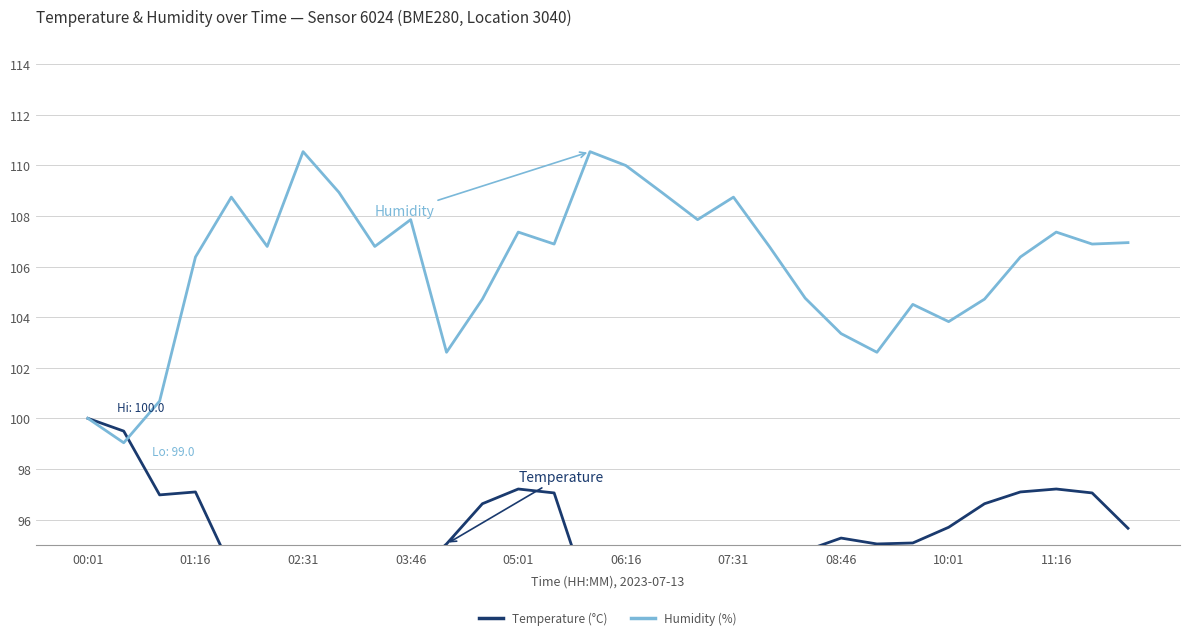

After their last crossing, which series has the higher values: Temperature (°C) or Humidity (%)?

Humidity (%)